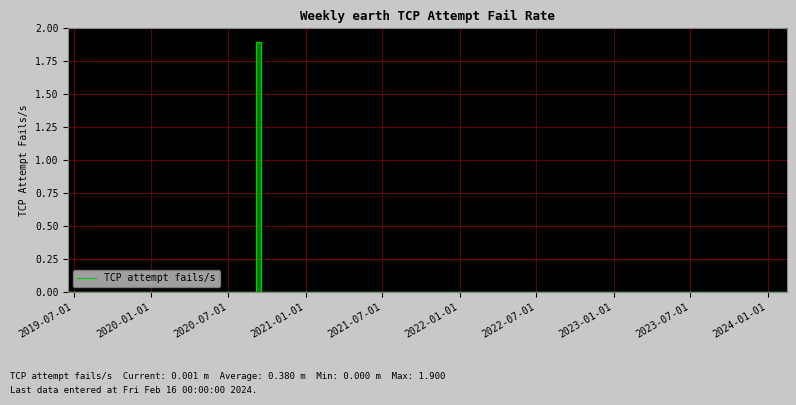

How many lines are shown in the chart?

1